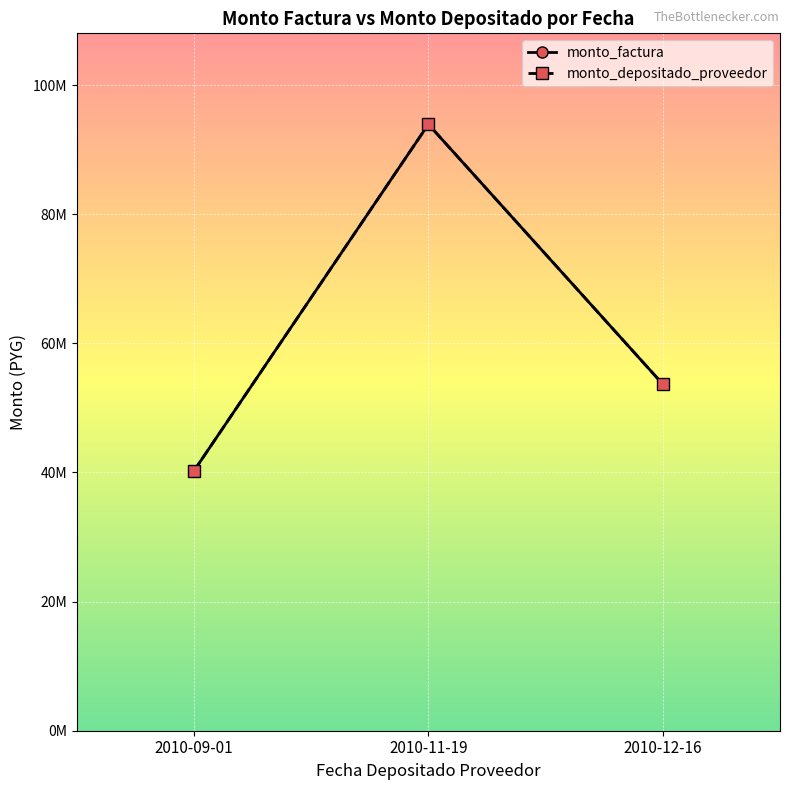

What position from the right is 2010-09-01?

3